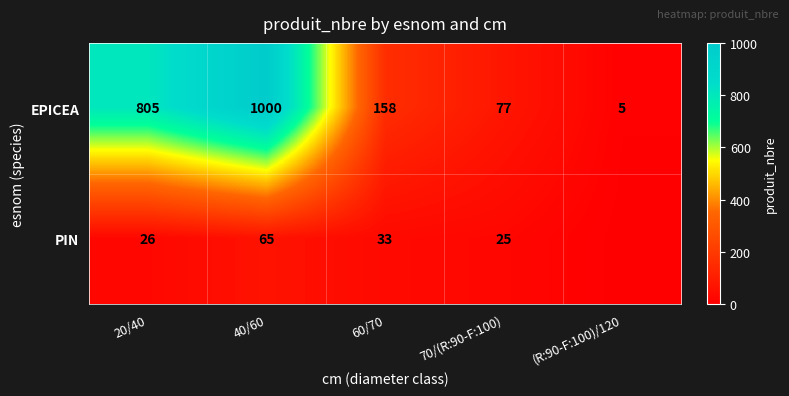

At 70/(R:90-F:100), list the series in order from largest to smallest.

EPICEA, PIN